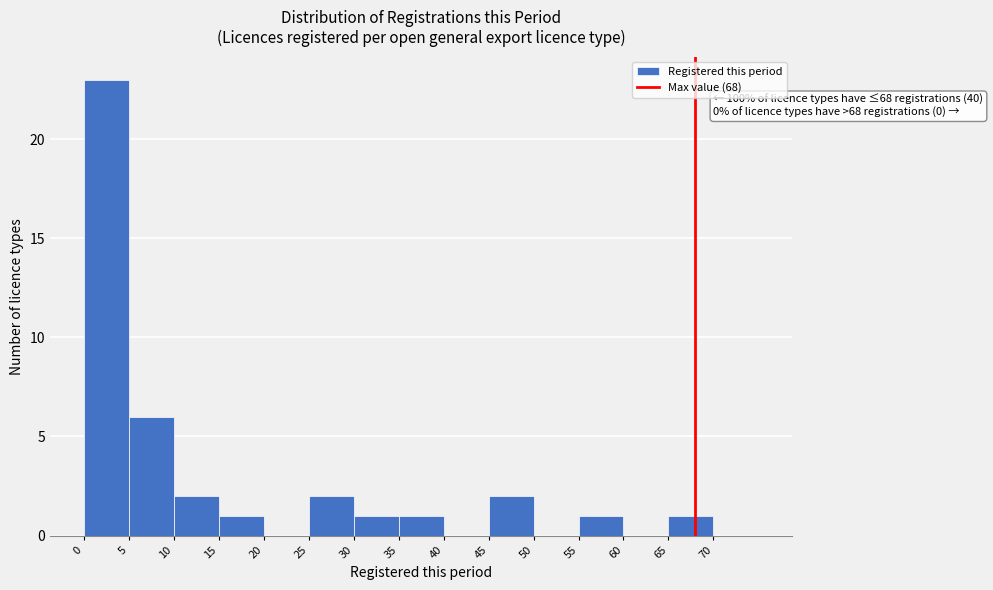

Which range on the x-axis has the tallest bar?

0 to 5